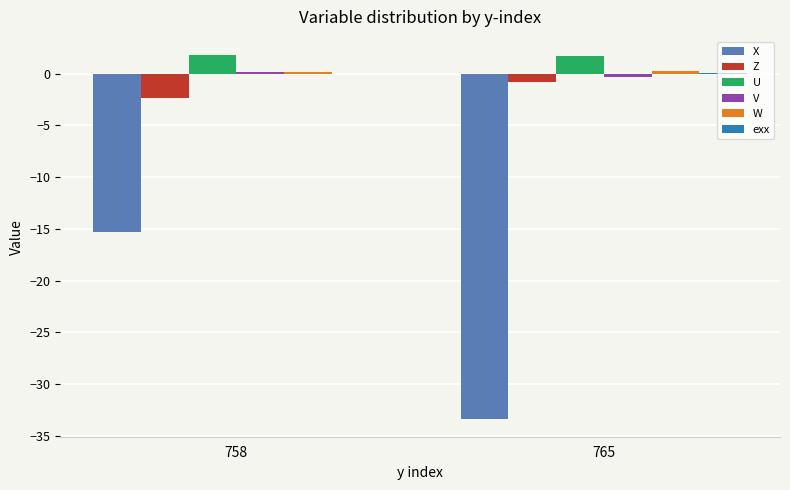

Between 758 and 765, which series saw the biggest shift?

X